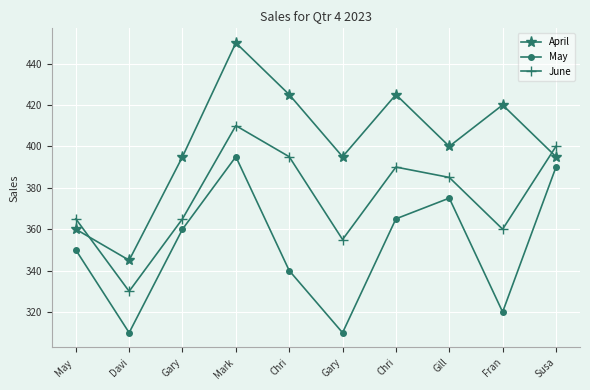

What is the label of the 6th point from the left?

Gary